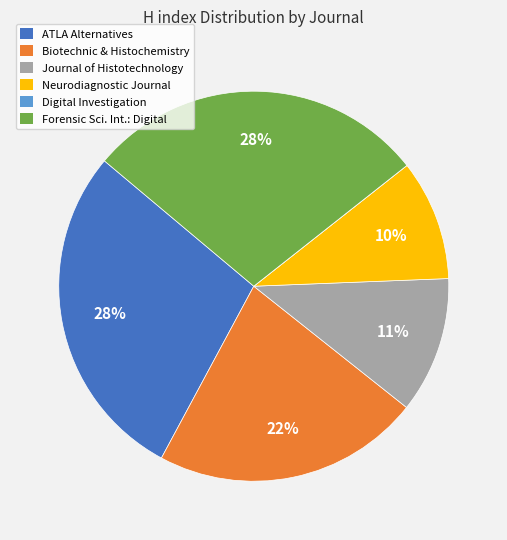

Is there any slice that represents more than half of the pie?

No